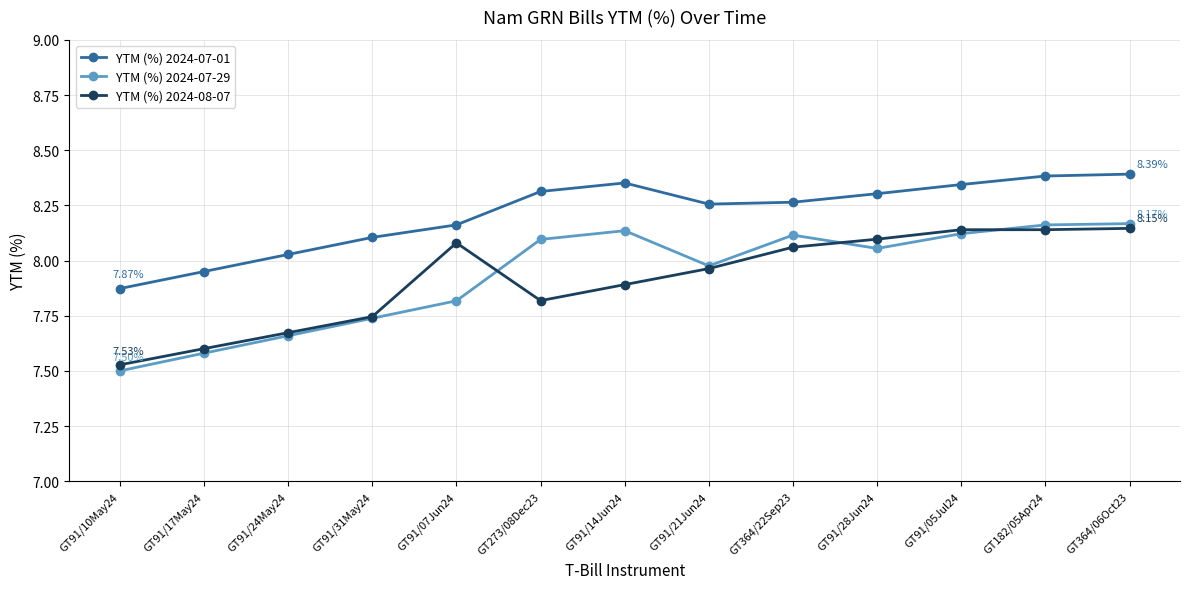

Where is the first local minimum for YTM (%) 2024-07-29?

GT91/21Jun24